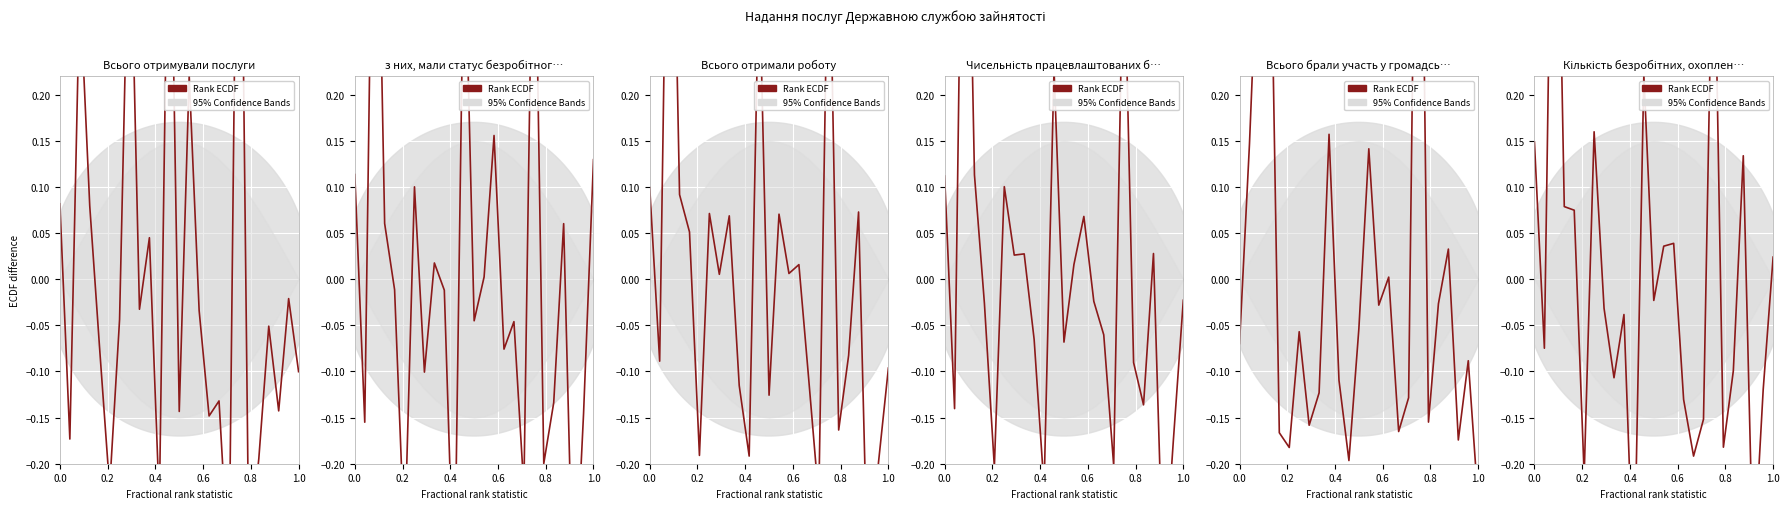

What is the minimum value shown in the chart?

-0.3